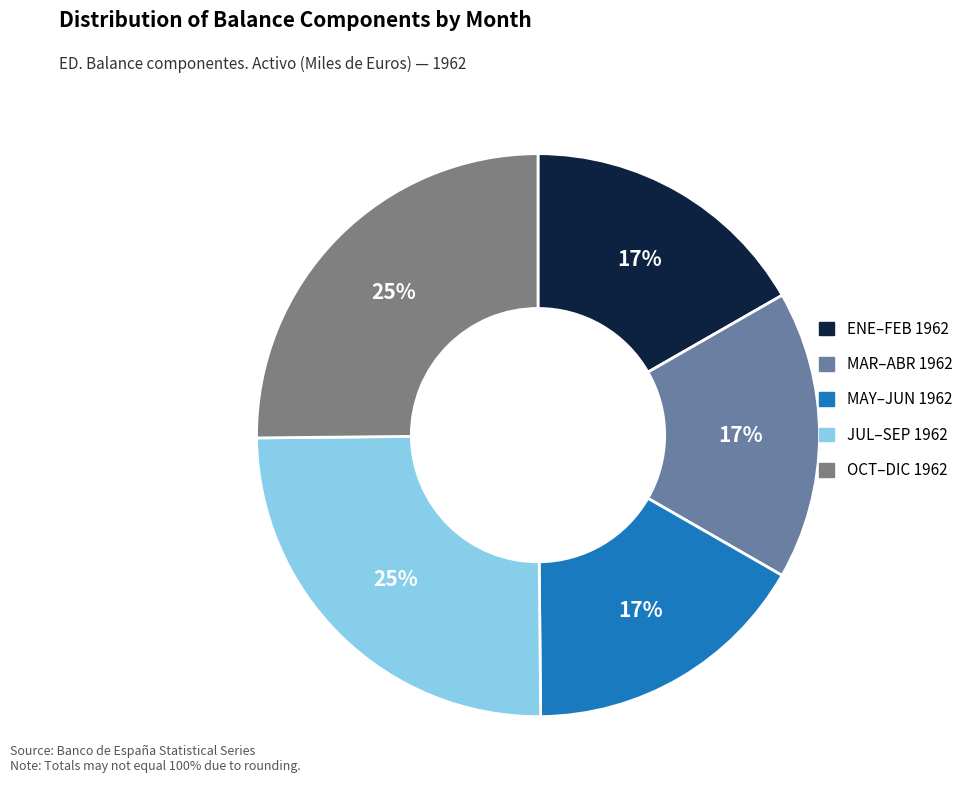

To the nearest percent, what is the average slice percentage?

20%